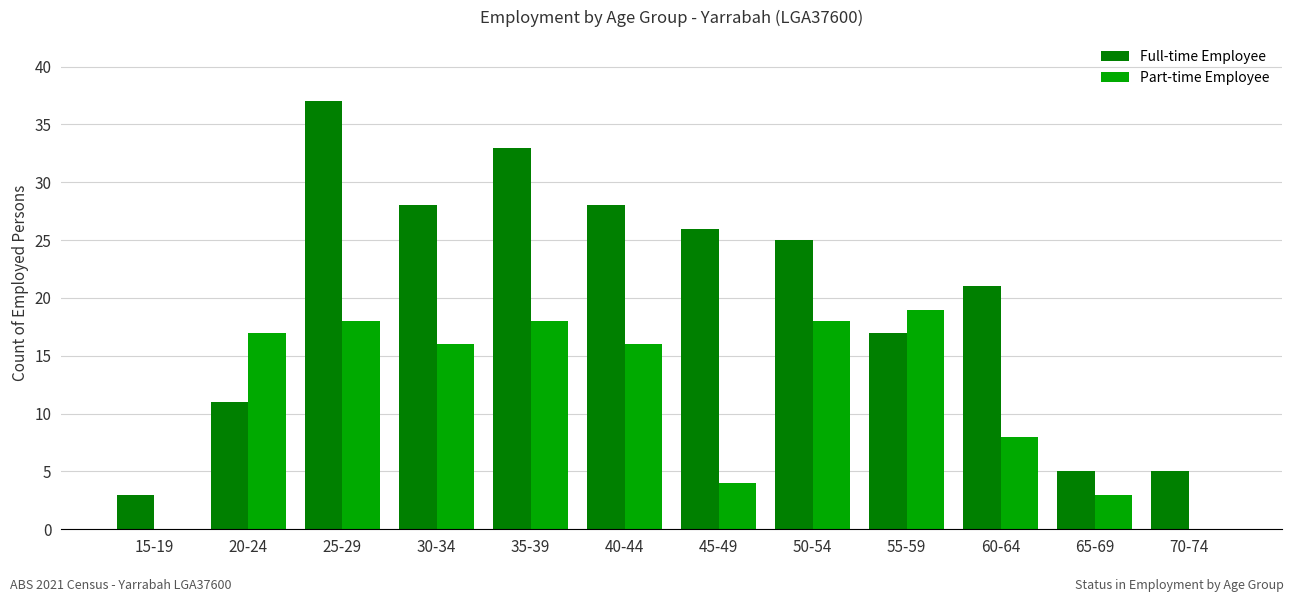

Which label corresponds to the largest value in the chart?

25-29